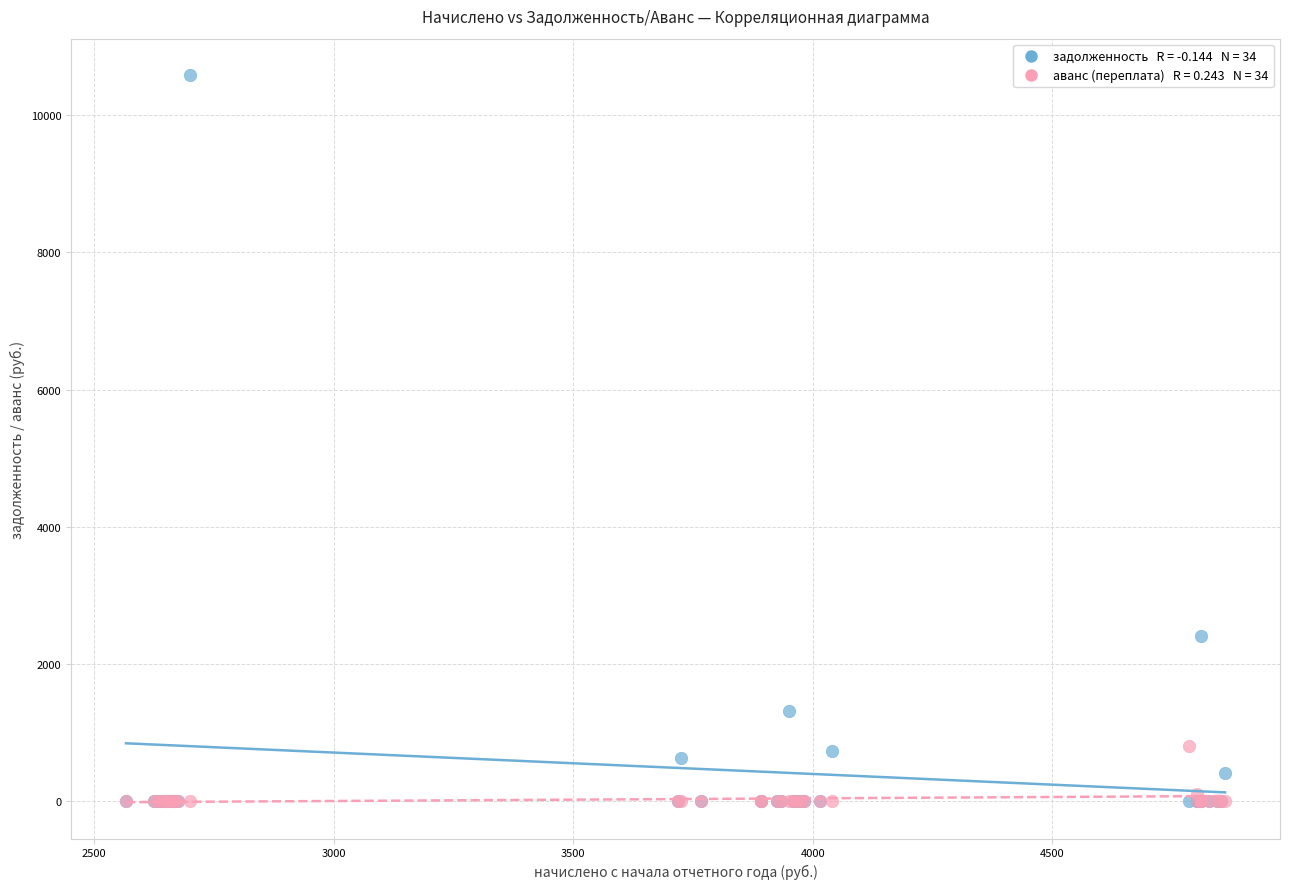

Across all series, what Y value is closest to 5294?

2405.3